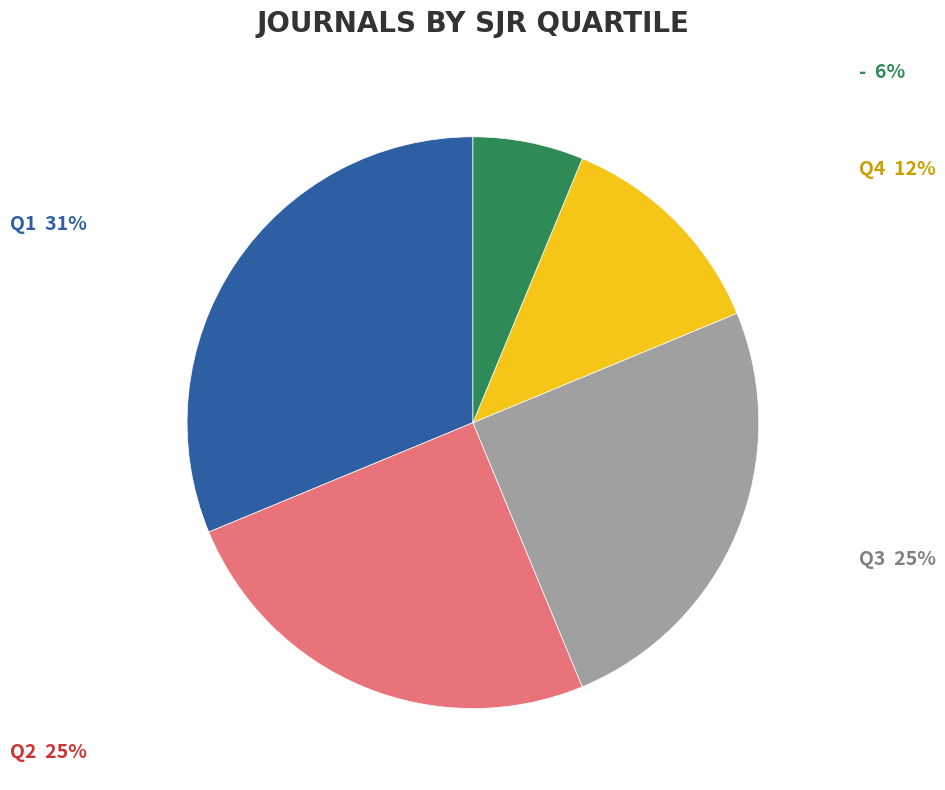

The Q2 slice represents 25% of the pie. True or false?

True